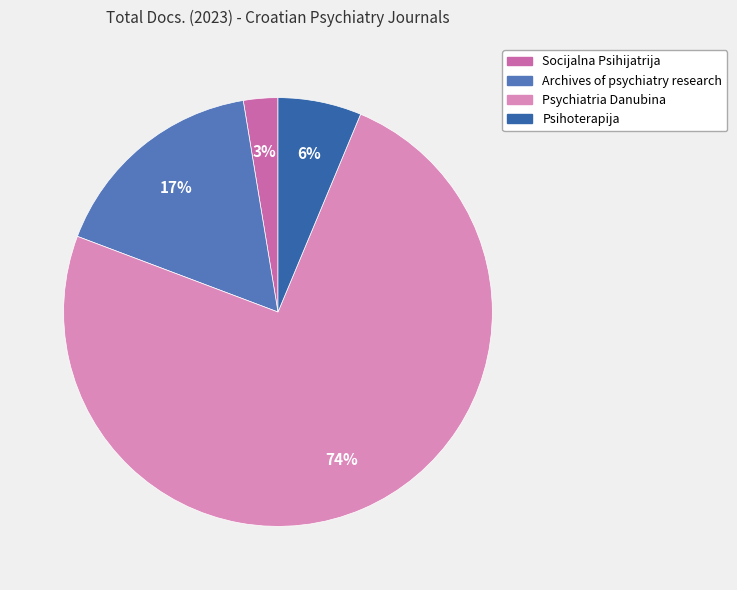

Is the sum of Psychiatria Danubina and Socijalna Psihijatrija greater than half?

Yes